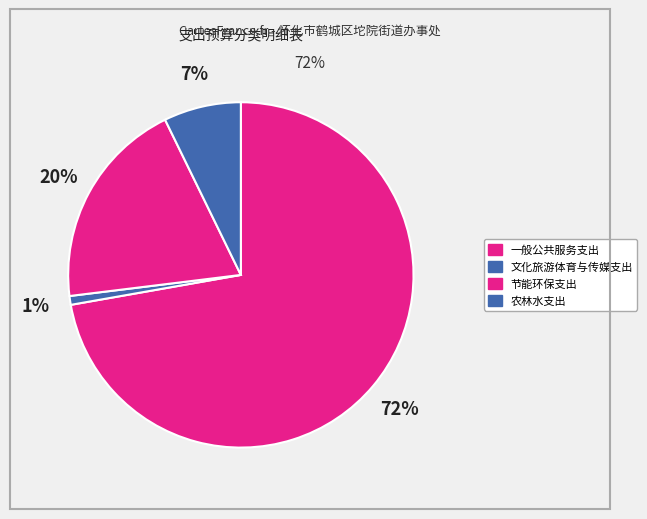

How many segments does this pie chart have?

4